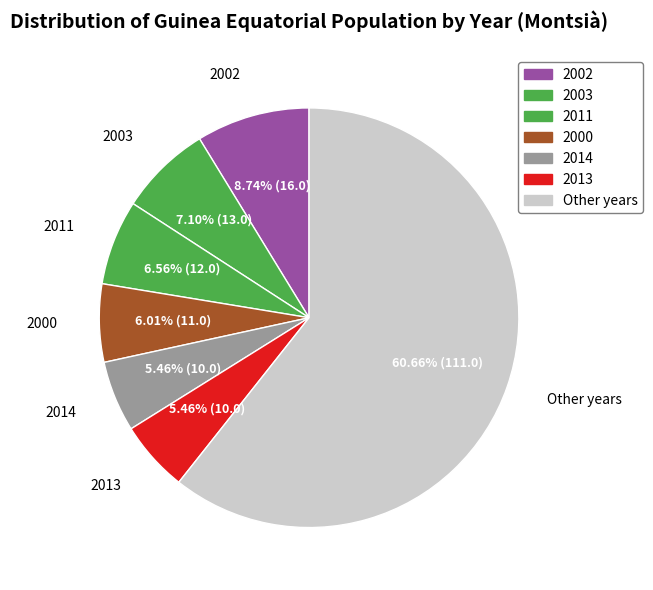

How many slices are in this pie chart?

7